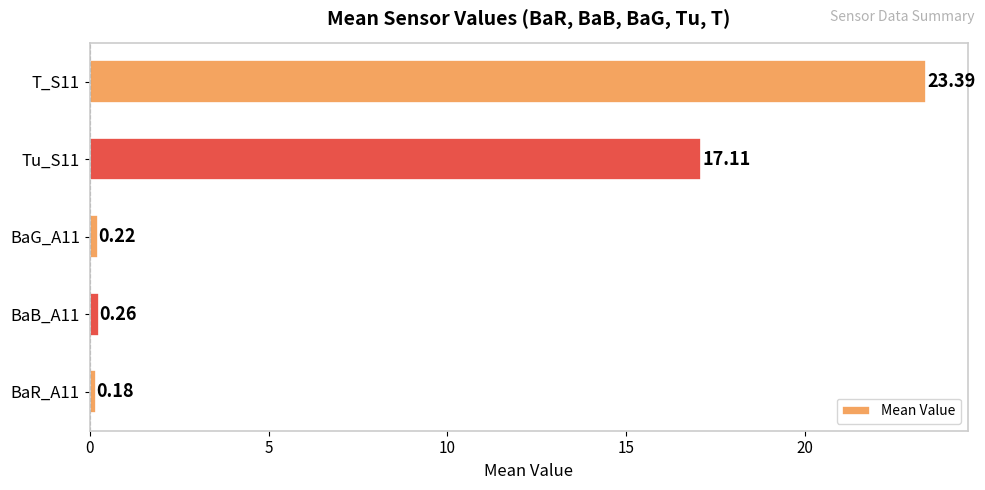

List the labels in order of value, smallest first.

BaR_A11, BaG_A11, BaB_A11, Tu_S11, T_S11